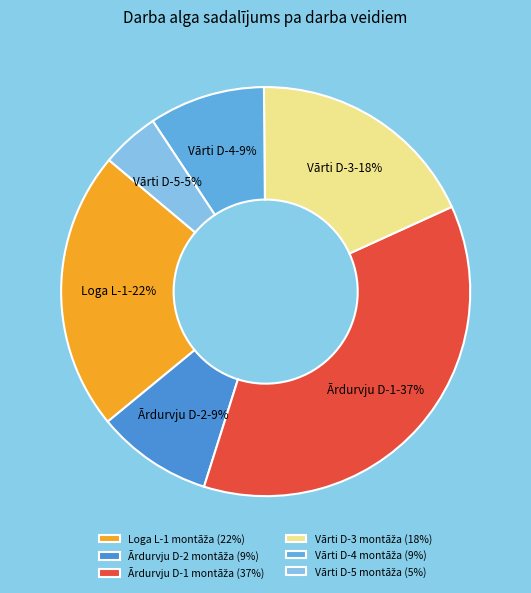

How many segments does this pie chart have?

6